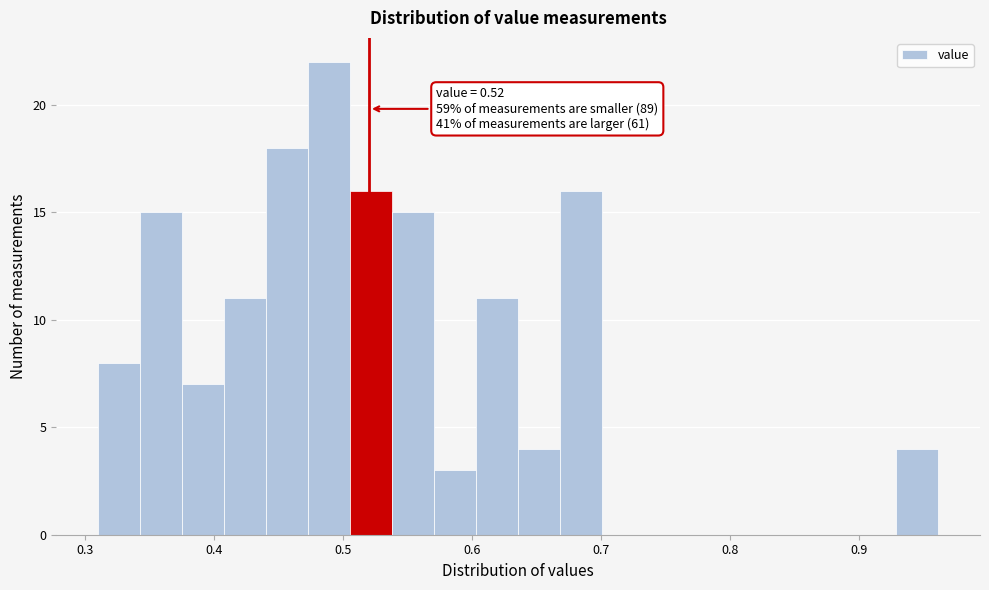

Around what value on the x-axis is the tallest bar? Give the approximate position of its centre, as read against the axis.

0.49